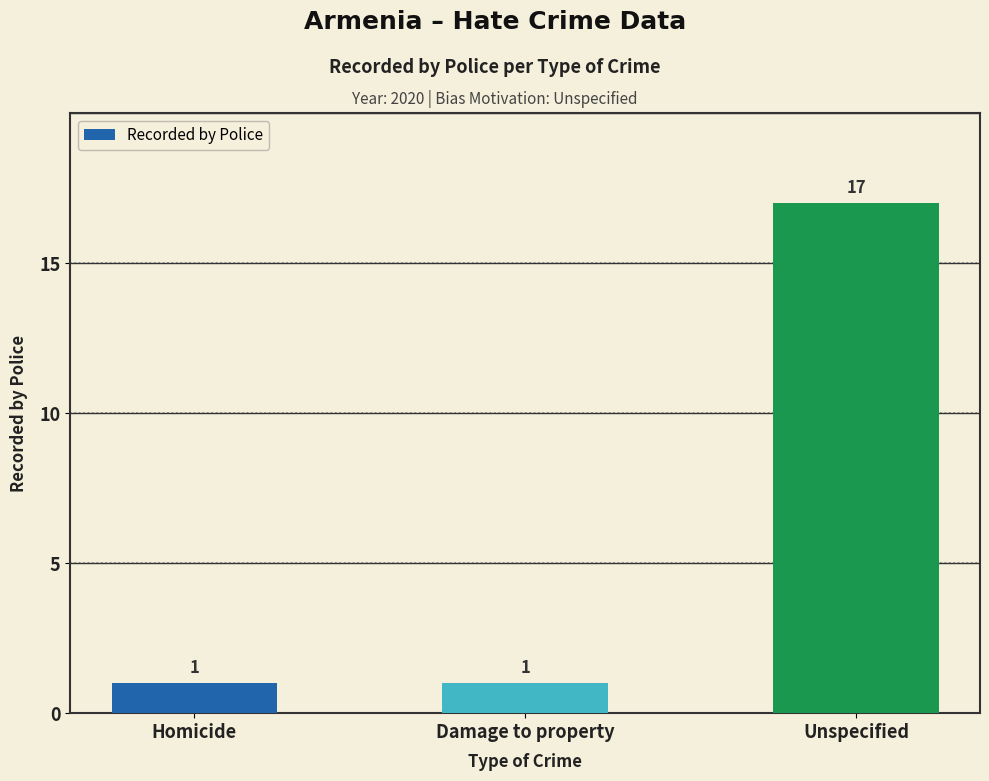

Which category has the highest value across all series?

Unspecified